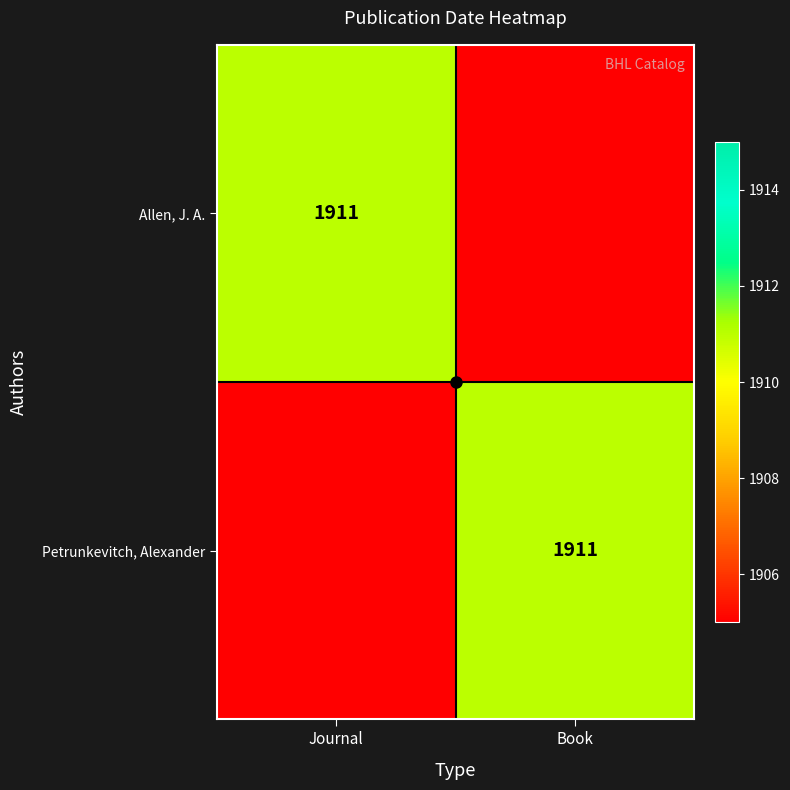

At which label does Petrunkevitch, Alexander reach its peak?

Book